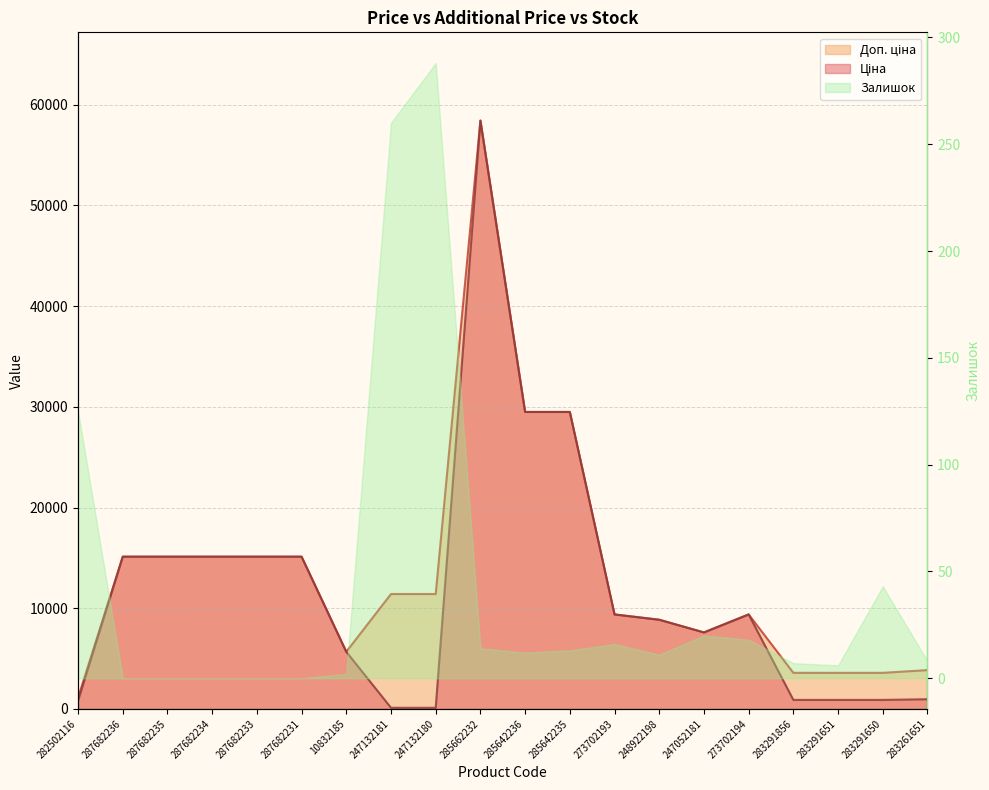

At which category does Ціна reach its first local peak?

285662232